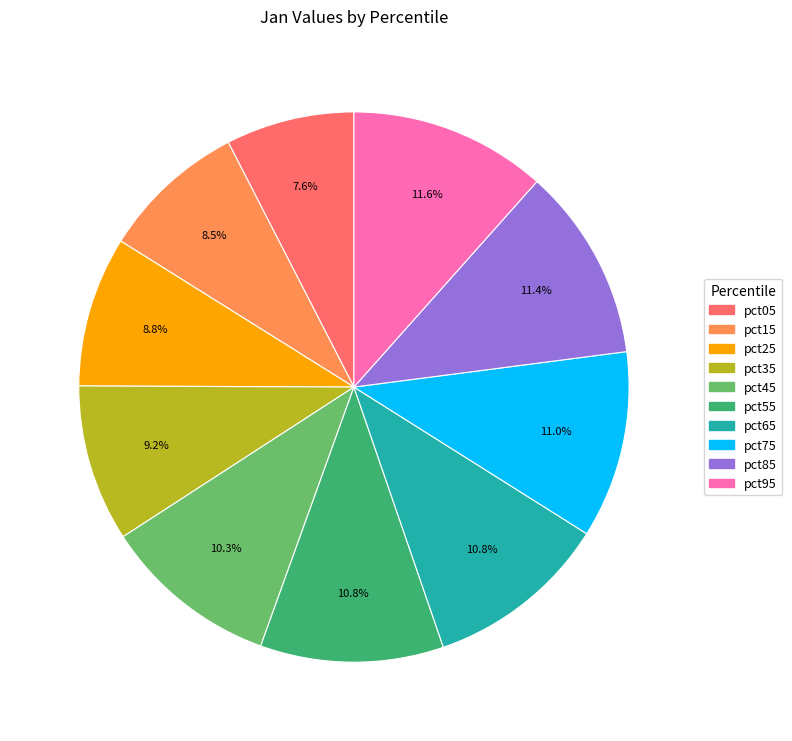

Is pct95 the majority of the pie?

No